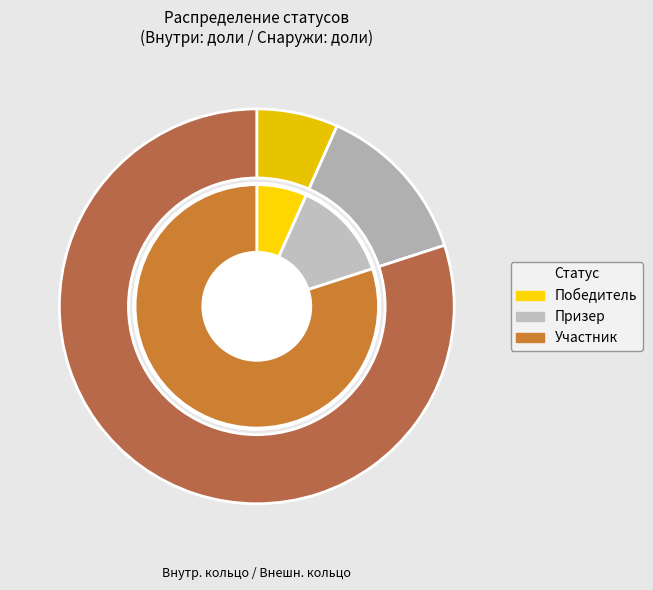

To the nearest percent, what is the difference between the Участник and Победитель slice percentages?

73%